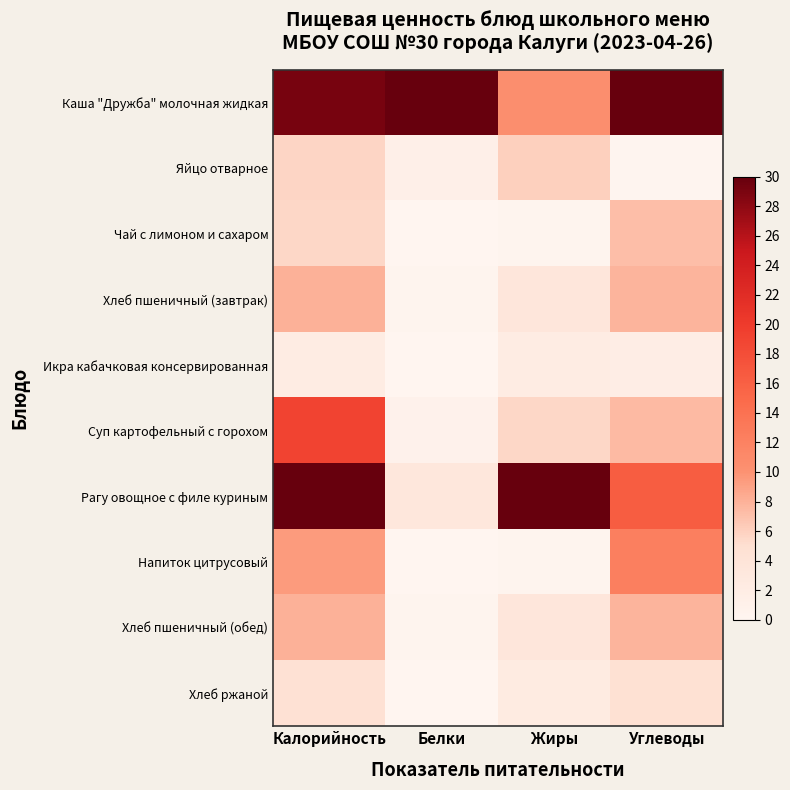

List the series in order of their peak value, highest first.

Каша "Дружба" молочная жидкая, Рагу овощное с филе куриным, Суп картофельный с горохом, Напиток цитрусовый, Хлеб пшеничный (завтрак), Хлеб пшеничный (обед), Чай с лимоном и сахаром, Яйцо отварное, Хлеб ржаной, Икра кабачковая консервированная